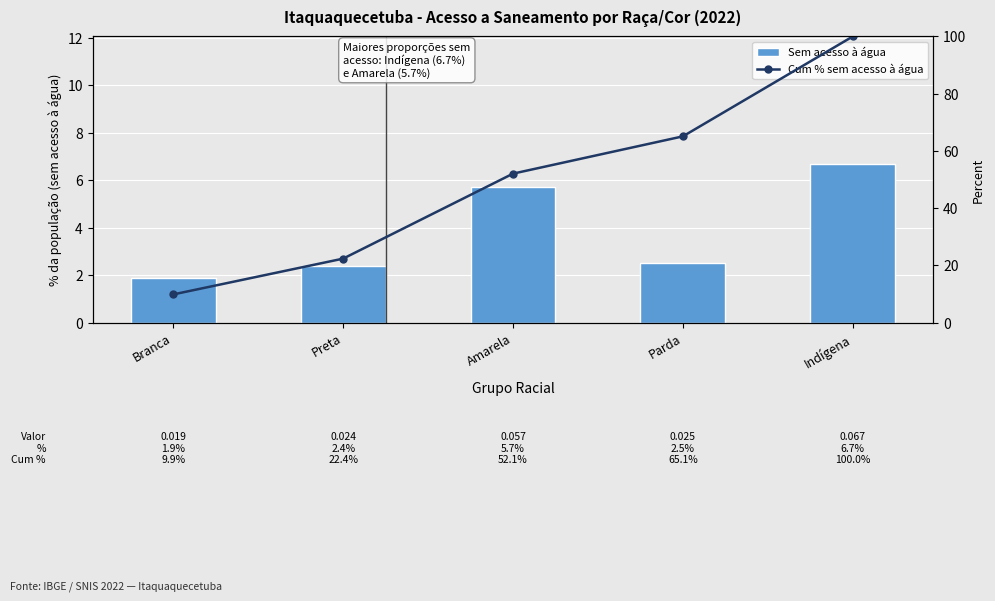

What is the label of the 3rd bar from the left?

Amarela